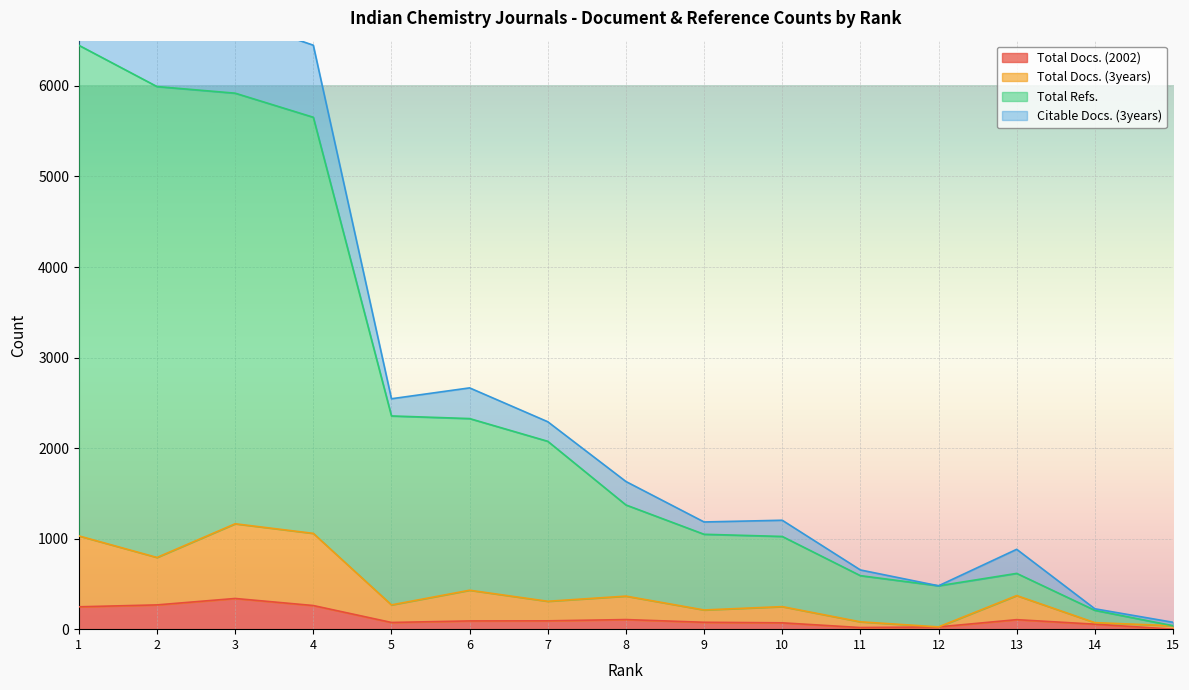

Is it true that Total Docs. (2002) equals 92 at 7?

True